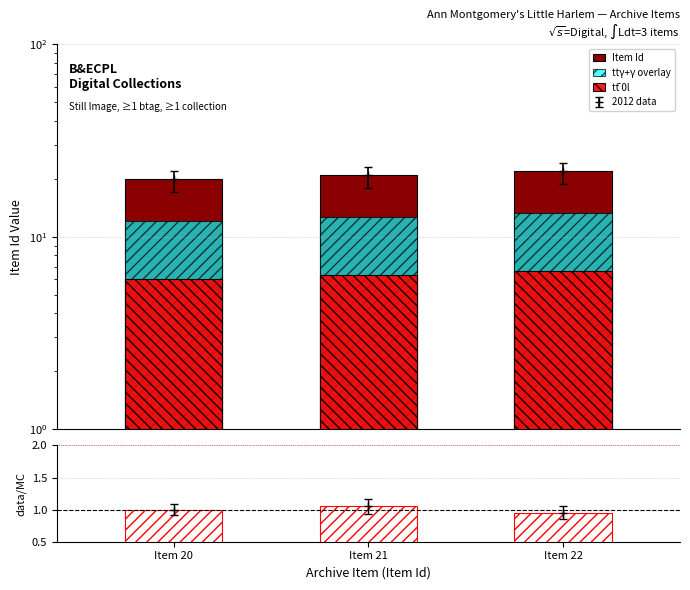

At which label is tt̄ 0l closest to 6?

Item 20